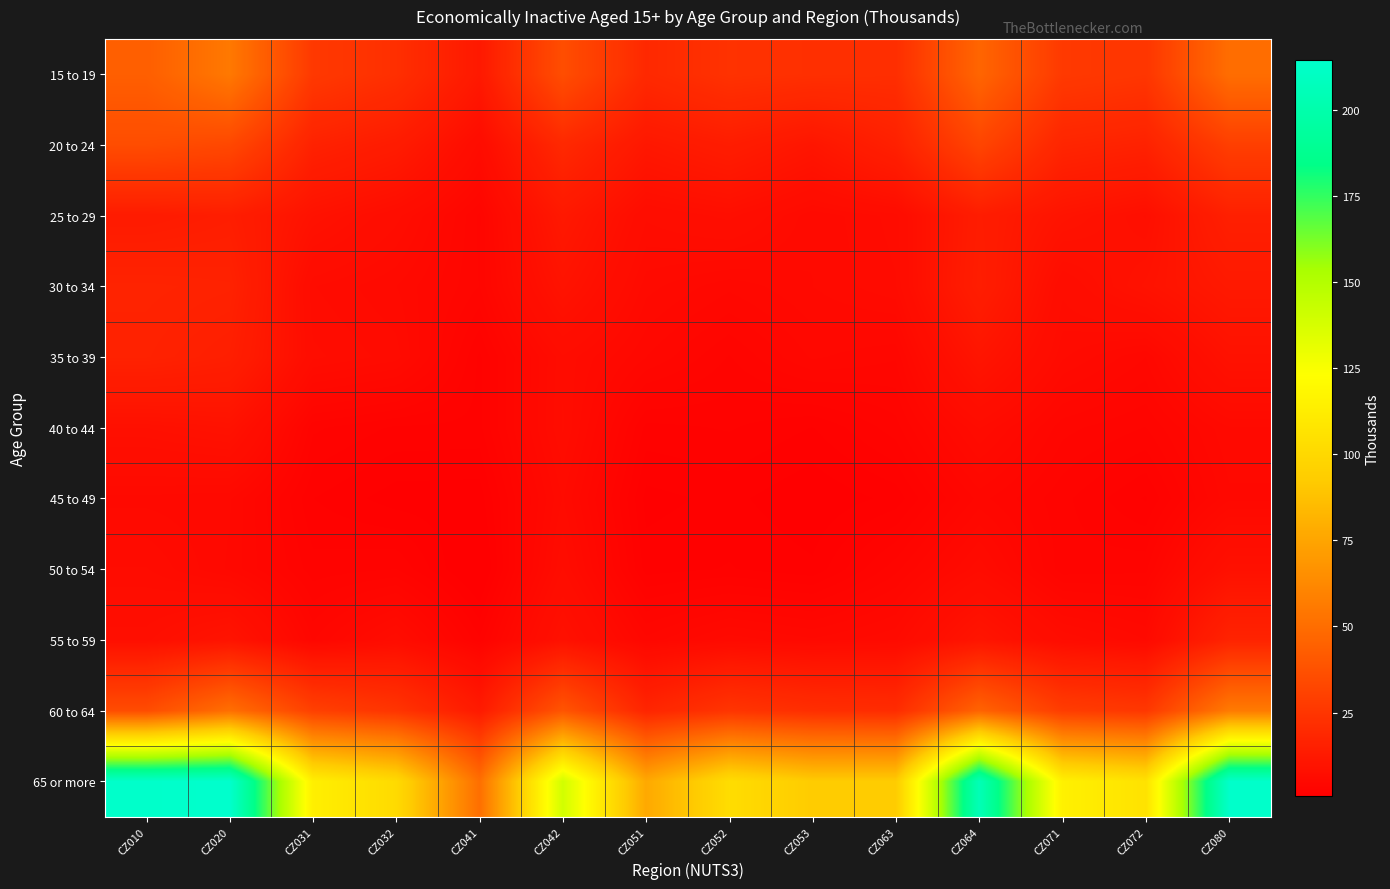

Reading left to right, extract all data points from this chart.

15 to 19: CZ010=43.5	CZ020=55.1	CZ031=26.6	CZ032=22.2	CZ041=12.1	CZ042=35.8	CZ051=19.4	CZ052=23.4	CZ053=22.3	CZ063=21.8	CZ064=46.5	CZ071=26.9	CZ072=25.1	CZ080=50.1
20 to 24: CZ010=35.4	CZ020=33.2	CZ031=16.2	CZ032=13.4	CZ041=6.4	CZ042=19.2	CZ051=11.4	CZ052=13.9	CZ053=10.7	CZ063=15.7	CZ064=32.0	CZ071=17.6	CZ072=16.2	CZ080=29.1
25 to 29: CZ010=13.1	CZ020=14.4	CZ031=9.1	CZ032=6.8	CZ041=3.6	CZ042=11.9	CZ051=6.7	CZ052=7.7	CZ053=5.4	CZ063=6.4	CZ064=13.8	CZ071=9.8	CZ072=7.8	CZ080=15.3
30 to 34: CZ010=16.8	CZ020=16.3	CZ031=6.2	CZ032=5.4	CZ041=3.7	CZ042=9.7	CZ051=5.5	CZ052=4.6	CZ053=5.4	CZ063=6.2	CZ064=14.4	CZ071=6.8	CZ072=9.3	CZ080=12.2
35 to 39: CZ010=16.3	CZ020=14.9	CZ031=6.7	CZ032=6.0	CZ041=2.3	CZ042=6.5	CZ051=4.5	CZ052=3.2	CZ053=4.6	CZ063=4.2	CZ064=10.4	CZ071=5.9	CZ072=4.5	CZ080=9.0
40 to 44: CZ010=8.3	CZ020=9.2	CZ031=3.0	CZ032=2.4	CZ041=2.3	CZ042=6.7	CZ051=2.3	CZ052=2.5	CZ053=2.0	CZ063=3.1	CZ064=6.2	CZ071=3.8	CZ072=3.3	CZ080=5.3
45 to 49: CZ010=5.2	CZ020=5.0	CZ031=2.0	CZ032=1.4	CZ041=1.3	CZ042=5.8	CZ051=1.5	CZ052=1.7	CZ053=1.2	CZ063=1.8	CZ064=4.3	CZ071=3.0	CZ072=2.0	CZ080=4.8
50 to 54: CZ010=6.2	CZ020=4.9	CZ031=2.6	CZ032=2.9	CZ041=0.8	CZ042=6.7	CZ051=1.8	CZ052=2.1	CZ053=1.7	CZ063=3.6	CZ064=6.1	CZ071=3.0	CZ072=3.2	CZ080=8.5
55 to 59: CZ010=7.7	CZ020=9.9	CZ031=4.1	CZ032=6.6	CZ041=2.5	CZ042=8.7	CZ051=4.2	CZ052=5.6	CZ053=5.0	CZ063=5.7	CZ064=10.3	CZ071=6.6	CZ072=5.4	CZ080=16.8
60 to 64: CZ010=35.2	CZ020=50.9	CZ031=29.8	CZ032=24.6	CZ041=12.7	CZ042=39.1	CZ051=17.6	CZ052=24.7	CZ053=21.8	CZ063=20.8	CZ064=45.6	CZ071=28.3	CZ072=25.9	CZ080=55.9
65 or more: CZ010=213.5	CZ020=214.6	CZ031=113.8	CZ032=101.3	CZ041=50.8	CZ042=139.1	CZ051=76.7	CZ052=102.8	CZ053=92.5	CZ063=92.6	CZ064=205.0	CZ071=114.6	CZ072=105.9	CZ080=213.3